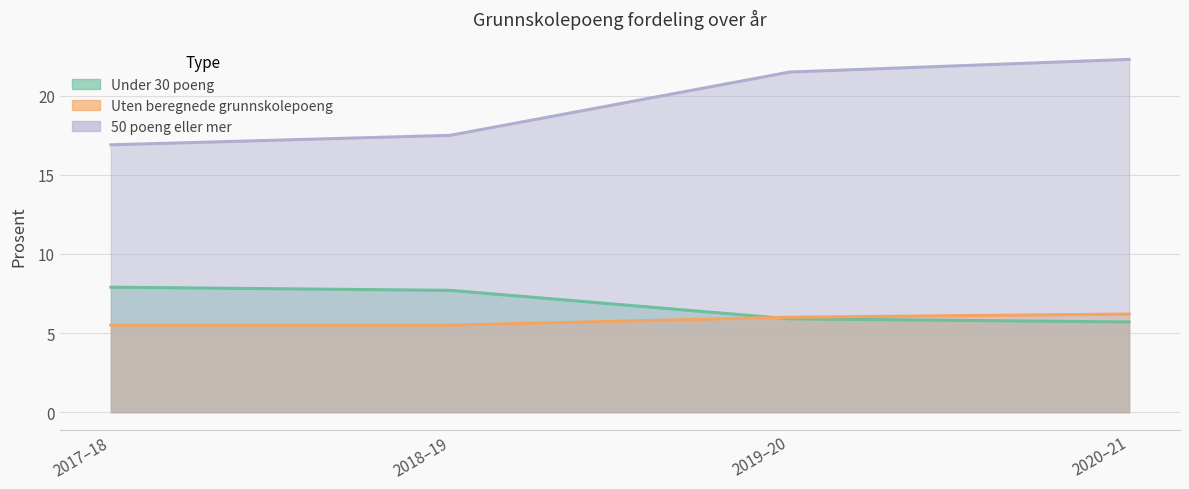

How many series are shown in this chart?

3